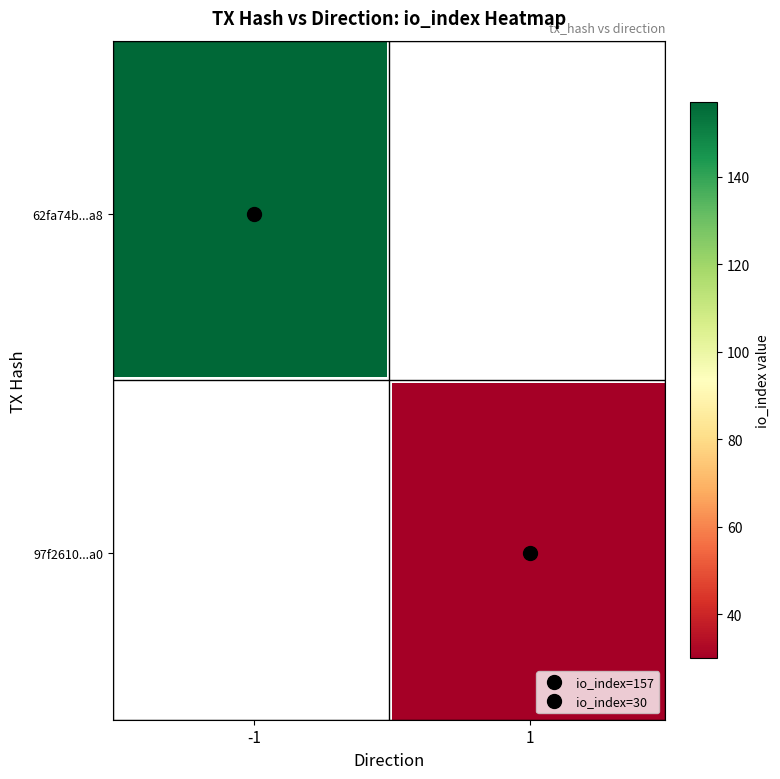

What is the highest value of the 97f2610ecdcc086d0f1526a353a5709c301c2fa series?

30